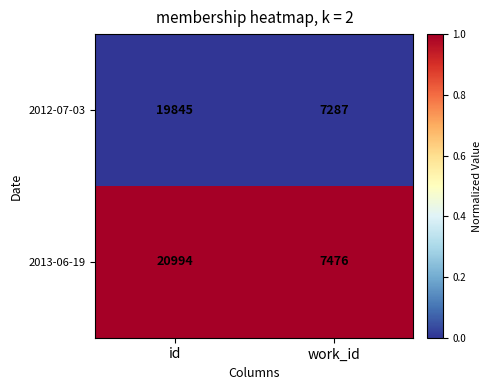

At which category is the sum across all series the highest?

id